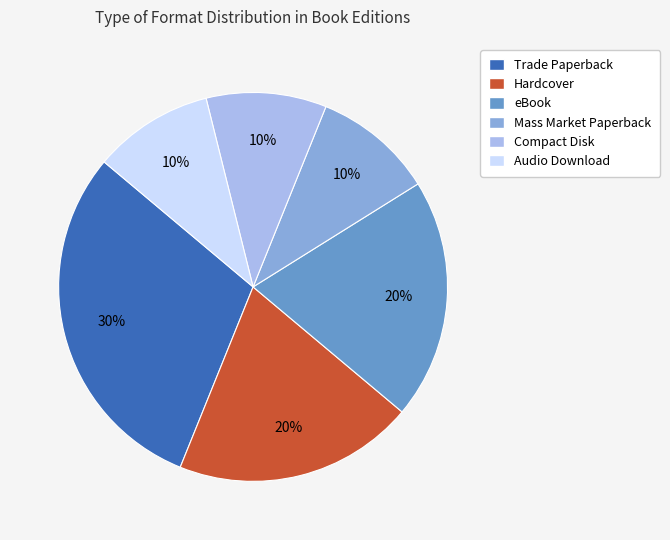

To the nearest percent, what is the difference between the largest and smallest slice percentages?

20%